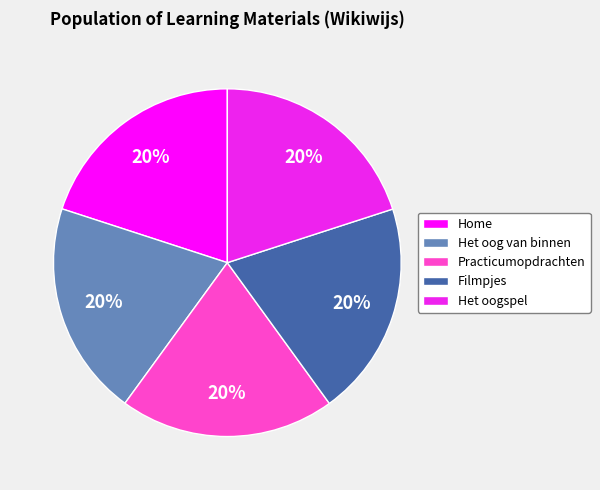

Approximately how many times larger is the value at Het oogspel compared to Home?

1.0